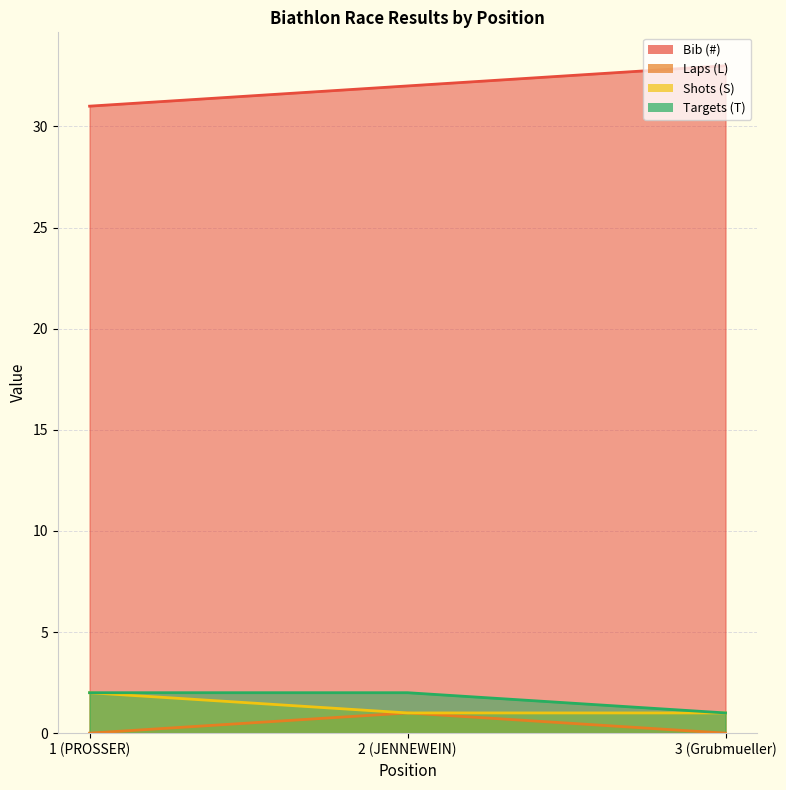

How many data points does each series have?

3